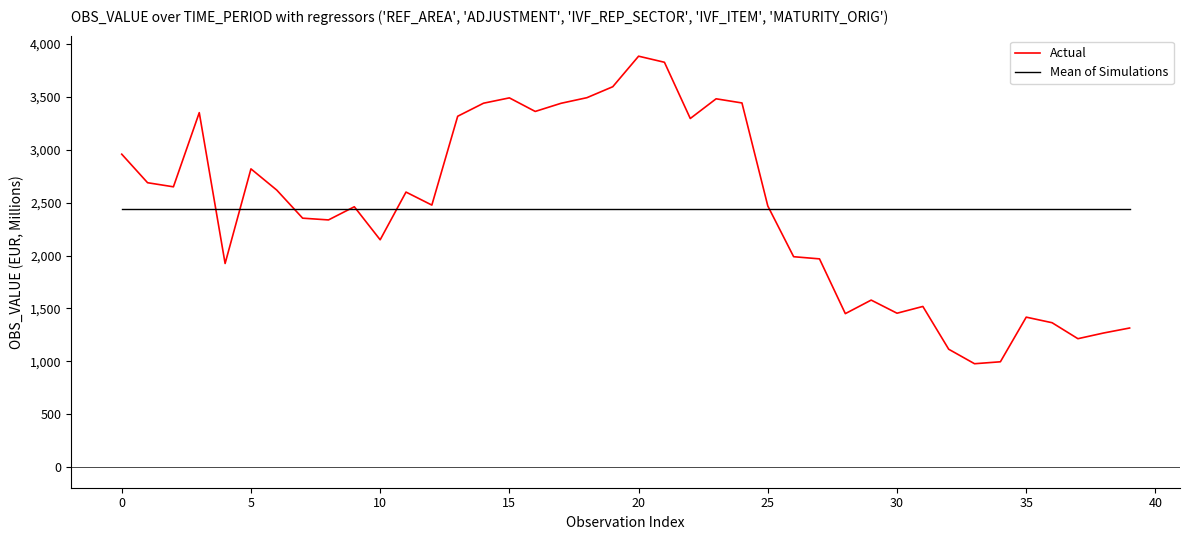

Which series has the largest range (max minus min)?

Actual